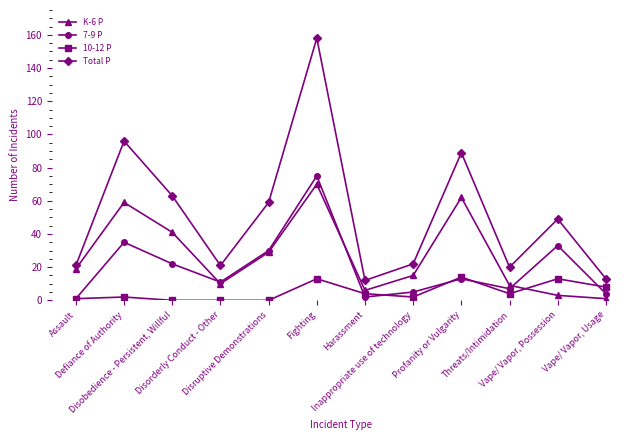

Where does the 7-9 P series first go above 13?

Defiance of Authority